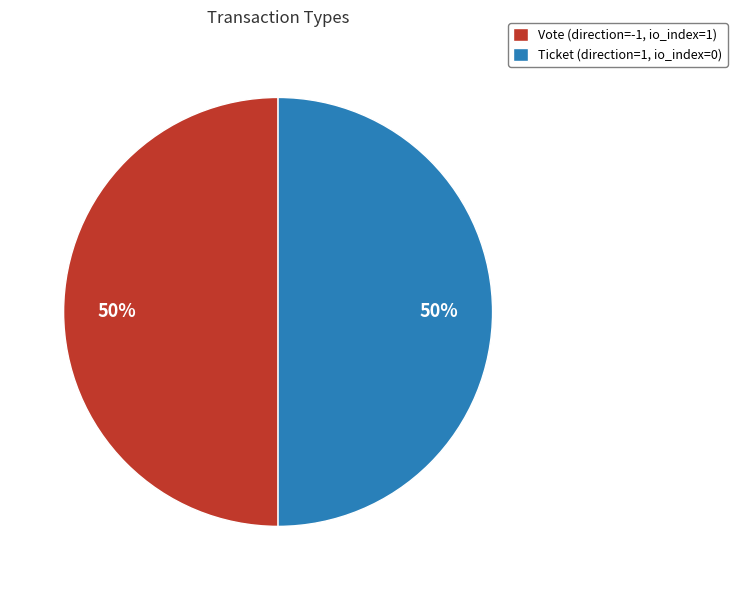

How many slices are in this pie chart?

2